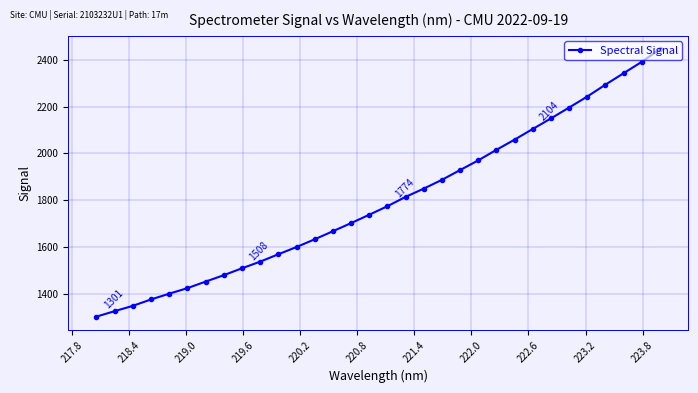

What is the sum of all values?

57503.2